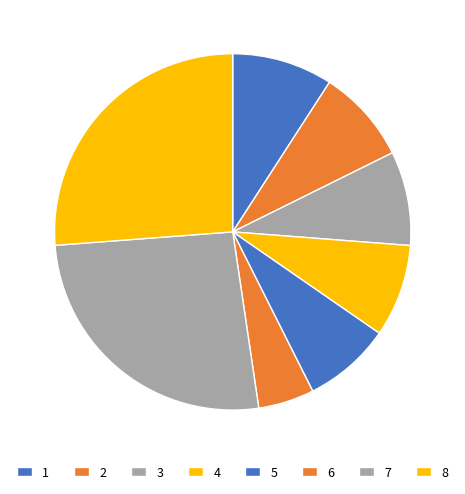

How many slices are in this pie chart?

8